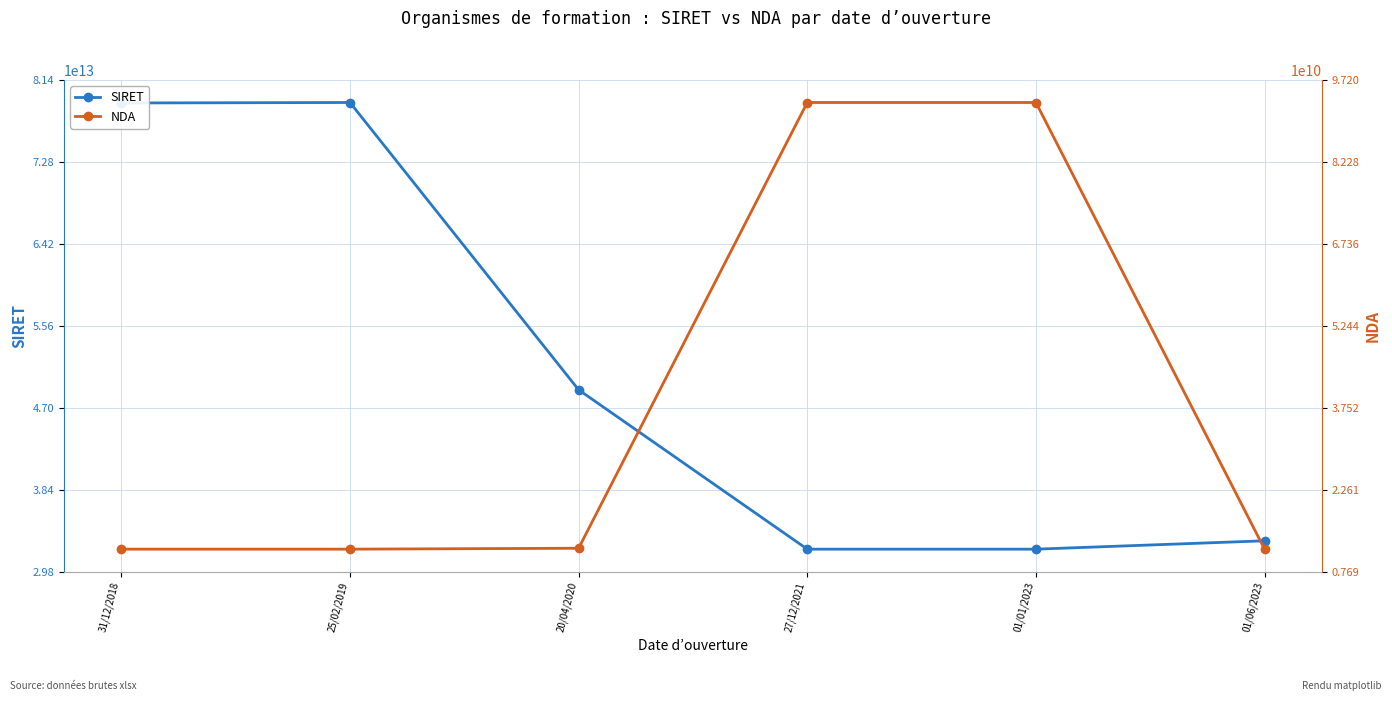

What is the total value across all series at 01/06/2023?

33029622269663